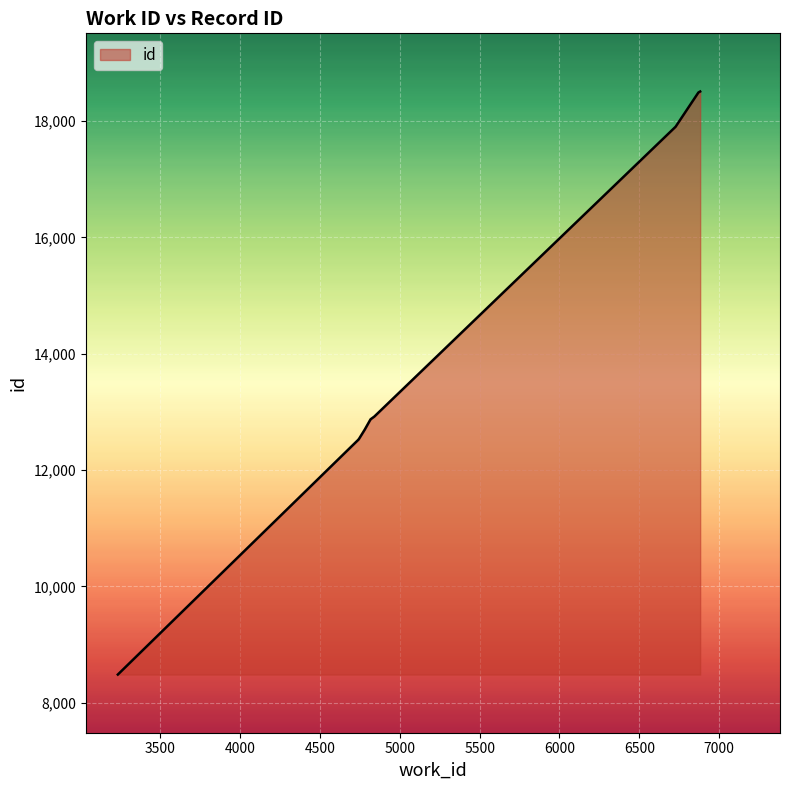

What is the value of the 10th point from the left?

18508